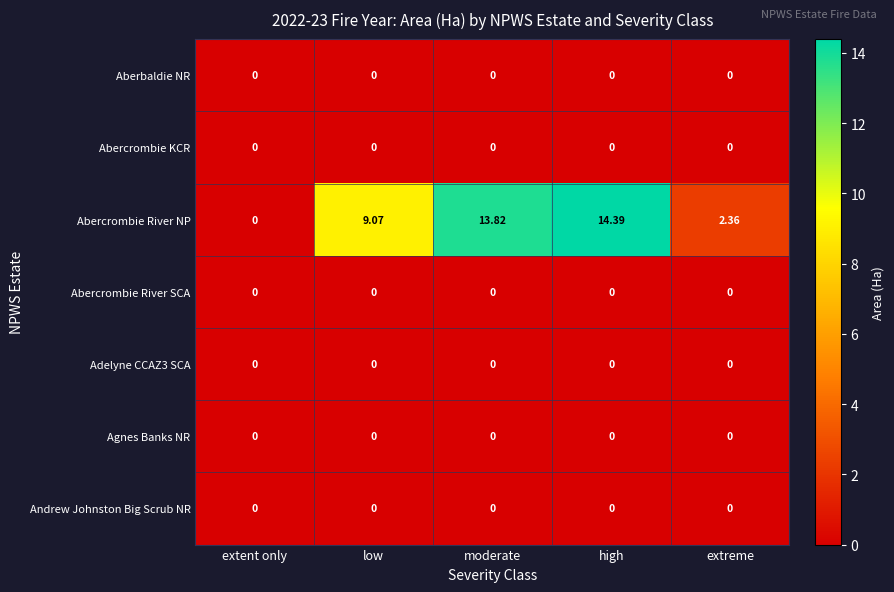

What is the maximum value shown in the chart?

14.4